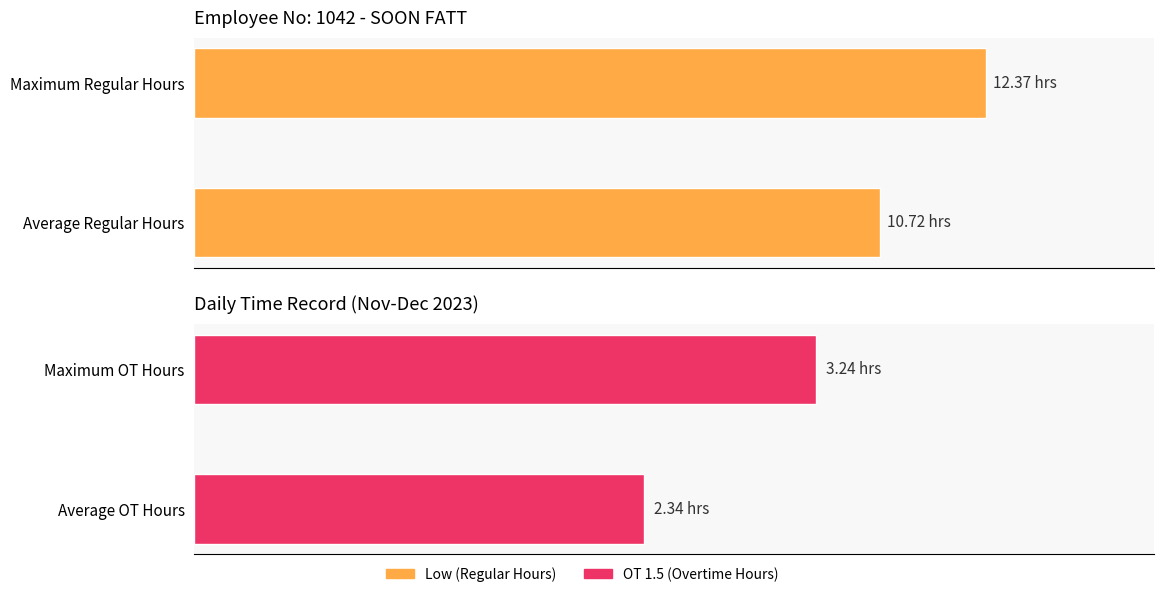

What is the difference between the highest and lowest values at 0?

8.4